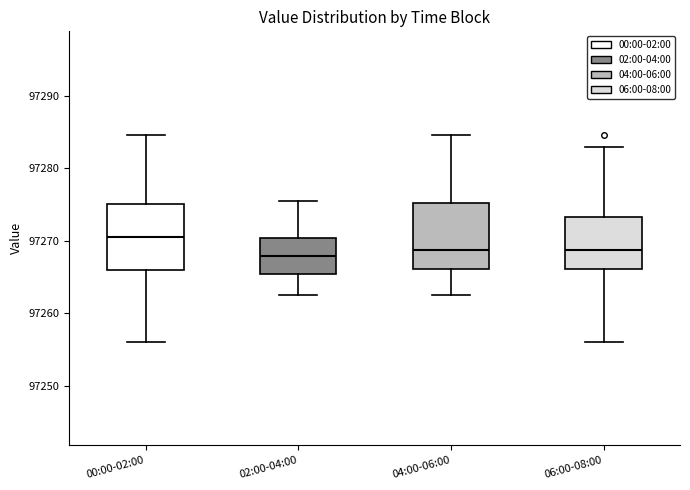

Reading left to right, read every box against the y-axis: the position of its median line, the range the box covers, and the ends of its whiskers. The values are not printed on the chart, so give them approximately, as read against the axis.

00:00-02:00: median 97270, box 97266 to 97275, whiskers 97256 to 97285
02:00-04:00: median 97268, box 97265 to 97270, whiskers 97263 to 97275
04:00-06:00: median 97269, box 97266 to 97275, whiskers 97263 to 97285
06:00-08:00: median 97269, box 97266 to 97273, whiskers 97256 to 97283